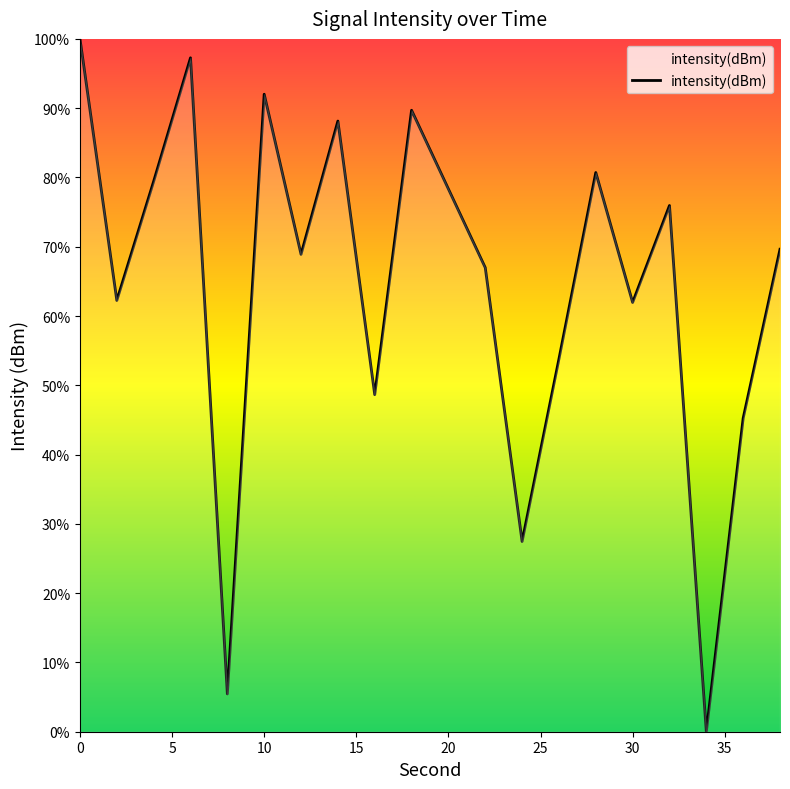

How many lines are shown in the chart?

1